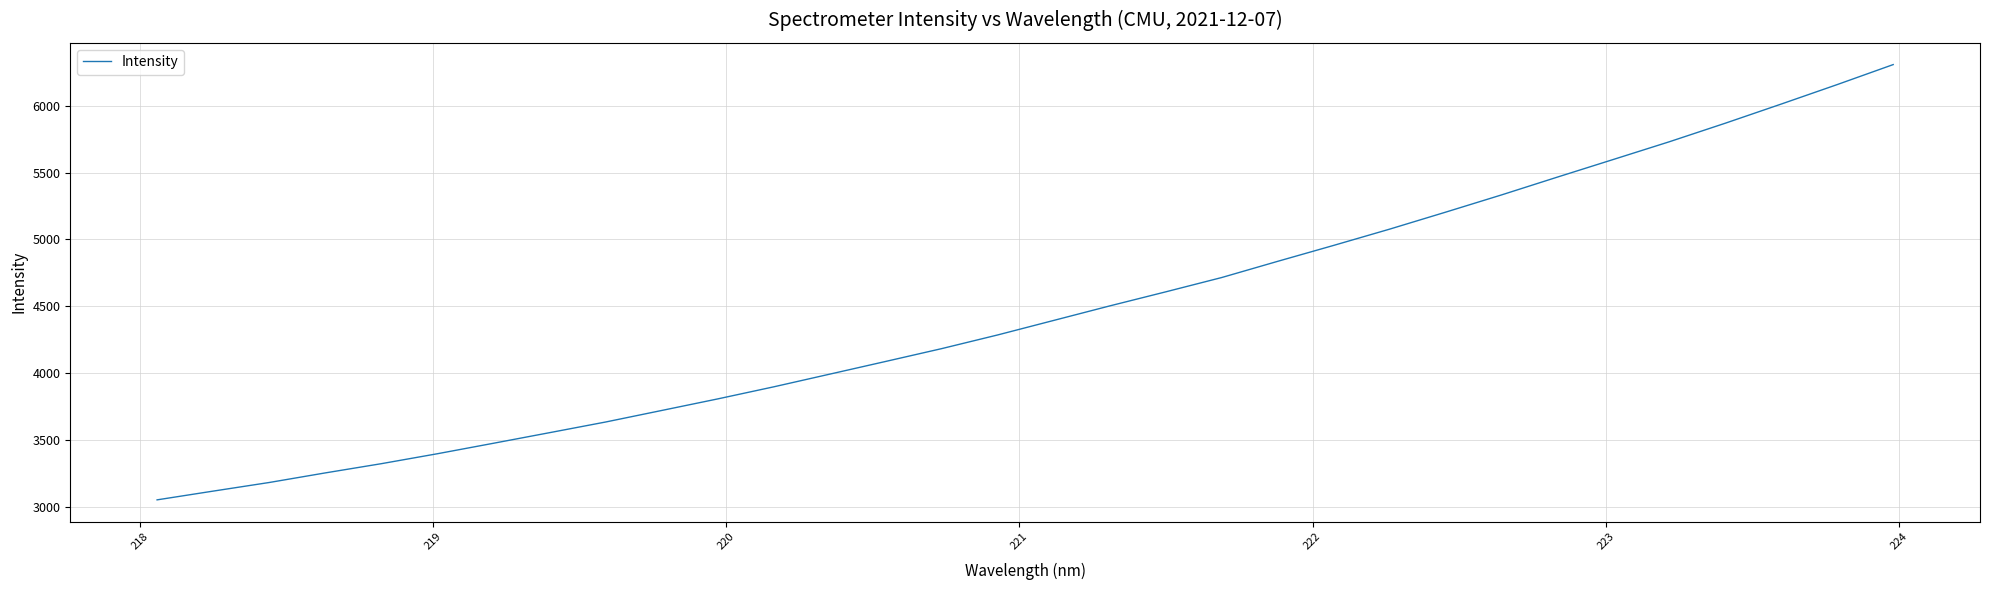

What is the smallest value displayed?

3050.0